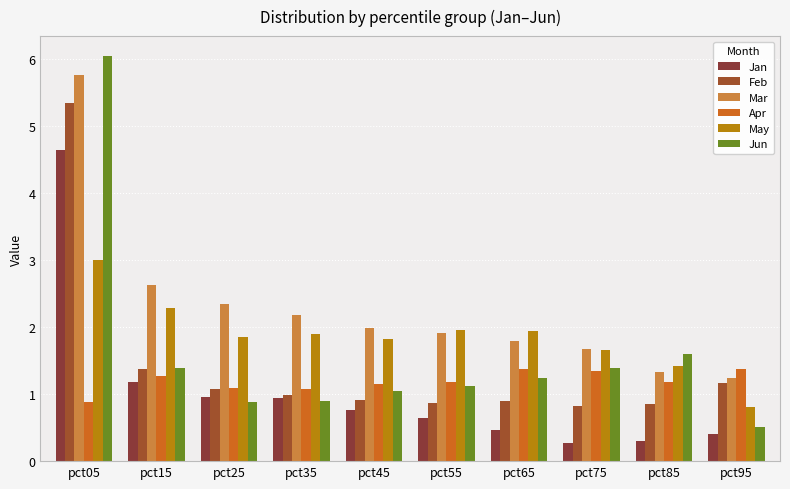

Count the number of data series in this chart.

6